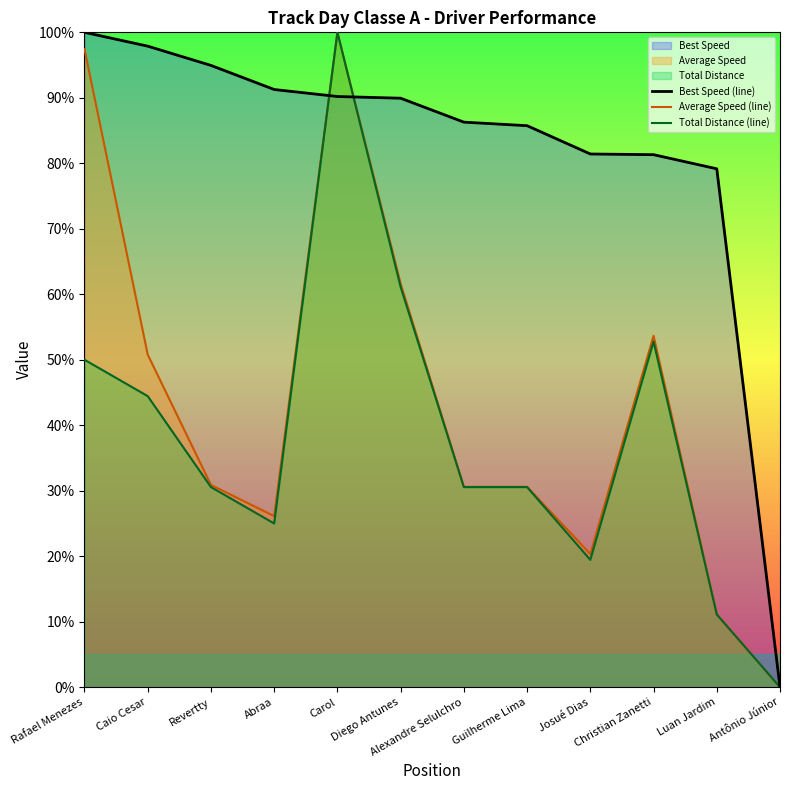

What is the label of the 5th point from the right?

Guilherme Lima